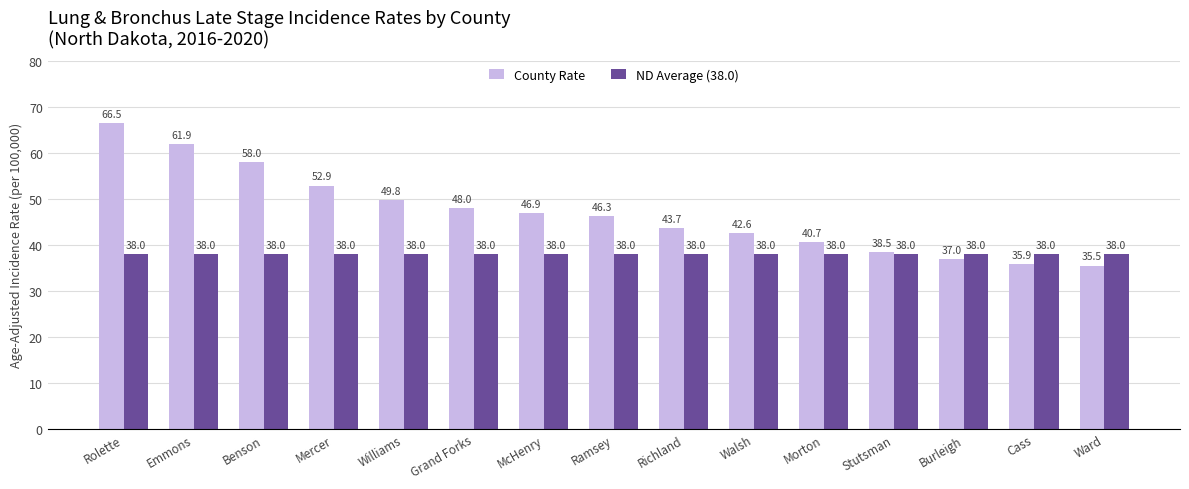

At which category is the sum across all series the highest?

Rolette